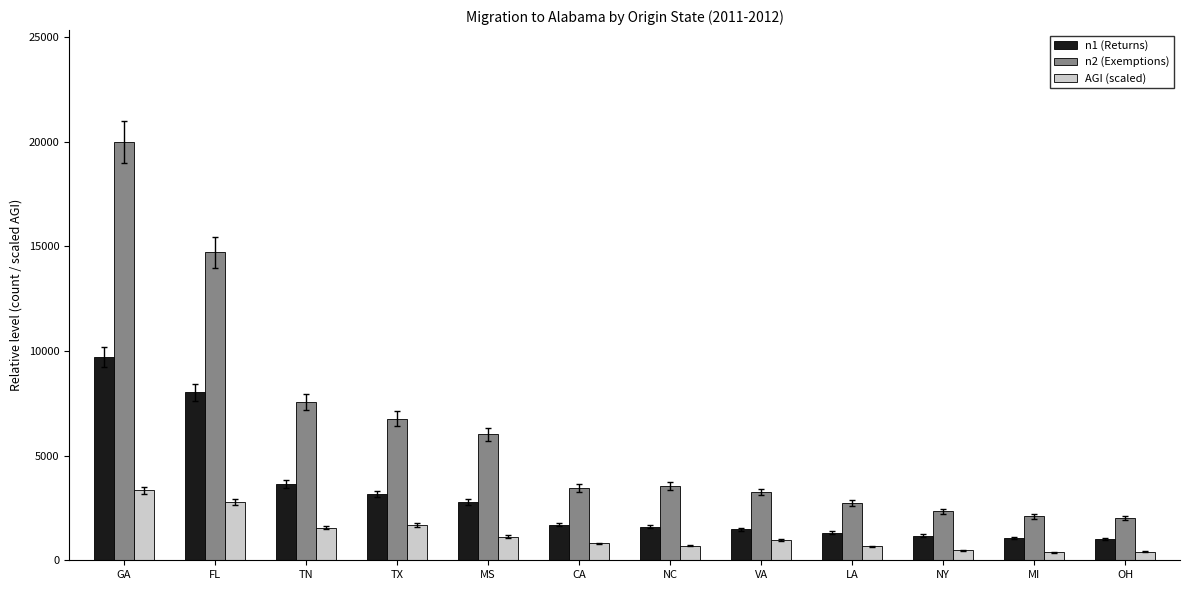

Where is n1 (Returns) nearest to the value 5378?

TN